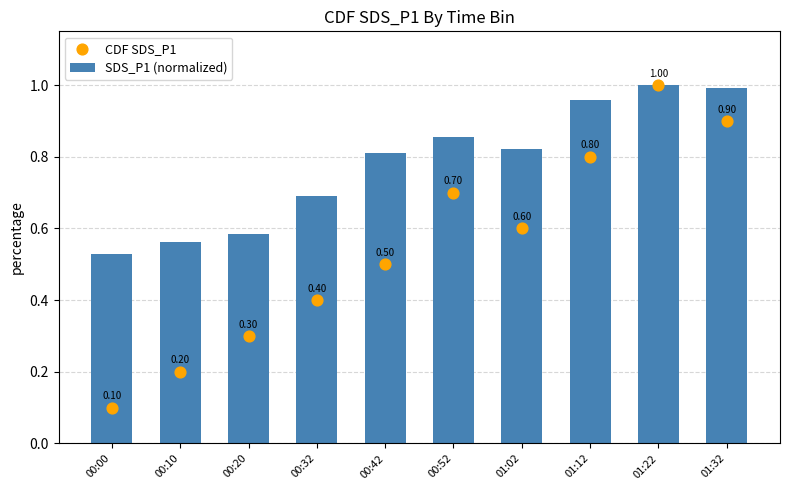

At which category is the sum across all series the highest?

01:22